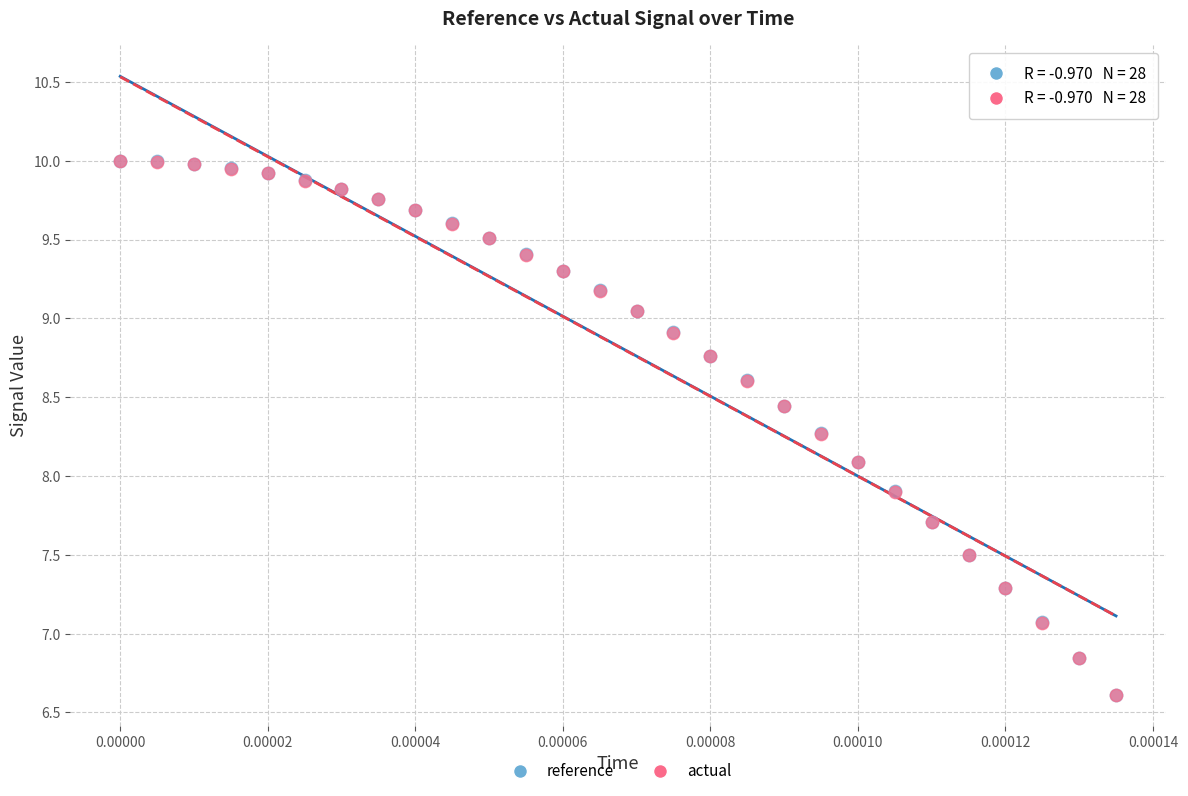

What are all the series names shown in the legend?

reference, actual